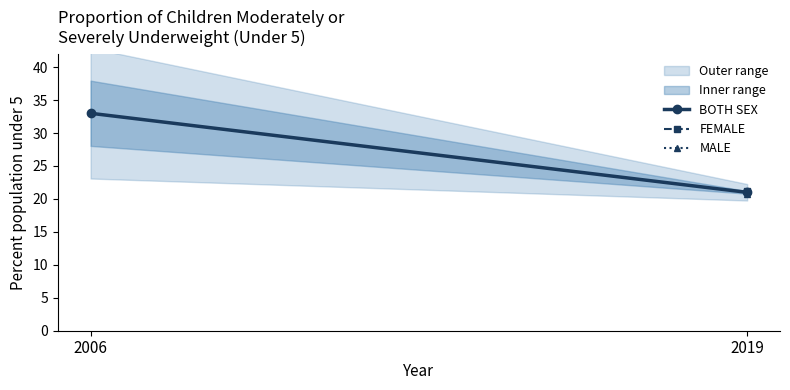

How many lines are shown in the chart?

1